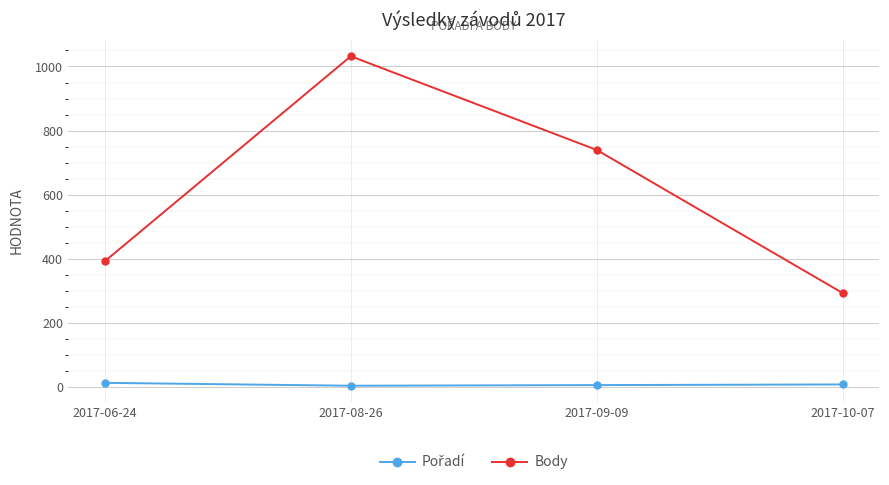

Which category has the highest value across all series?

2017-08-26